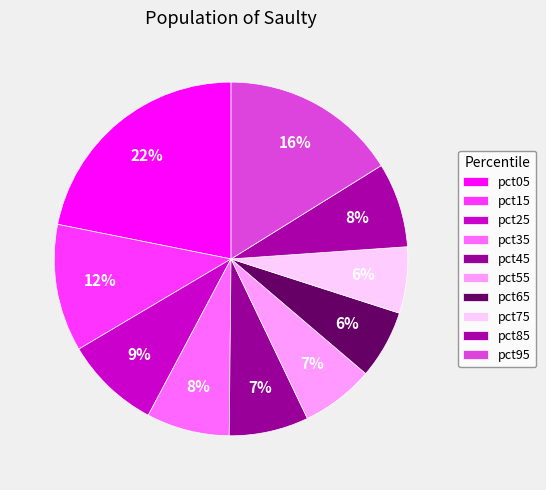

Count the number of slices in the pie.

10